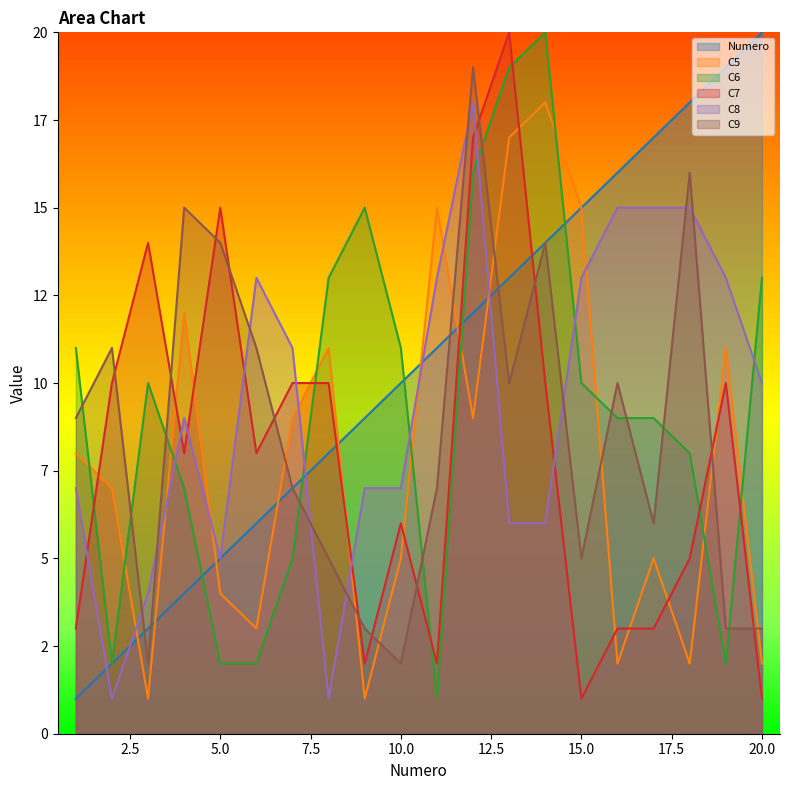

What is the maximum value shown in the chart?

20